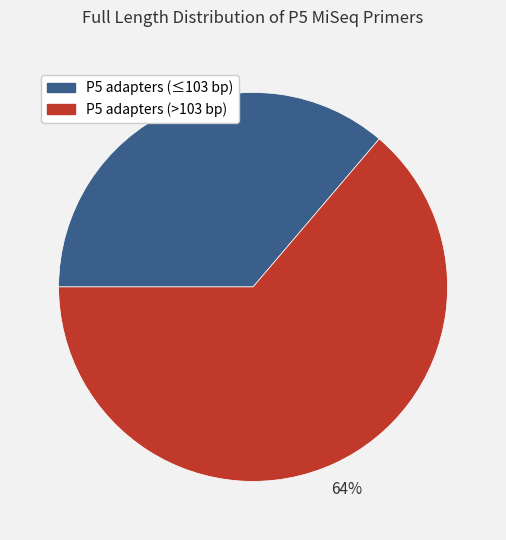

To the nearest percent, what portion does P5 adapters (≤103 bp) represent?

36%